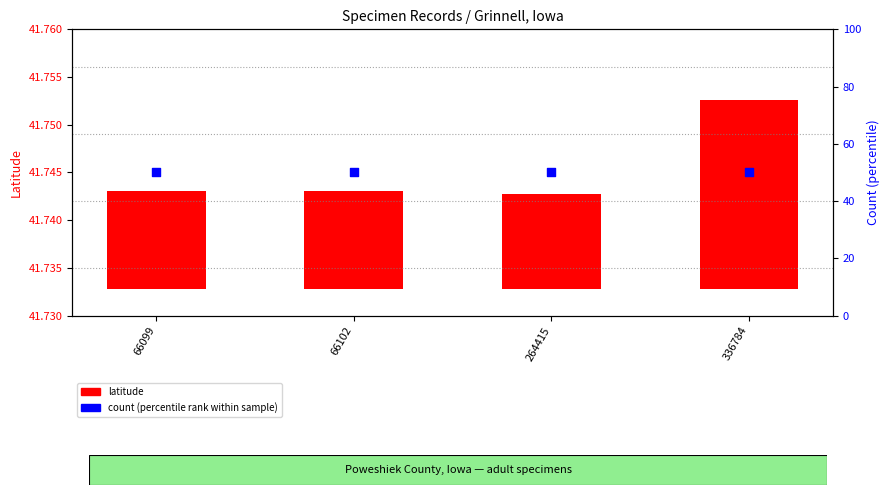

Which series contains the lowest Y value?

latitude